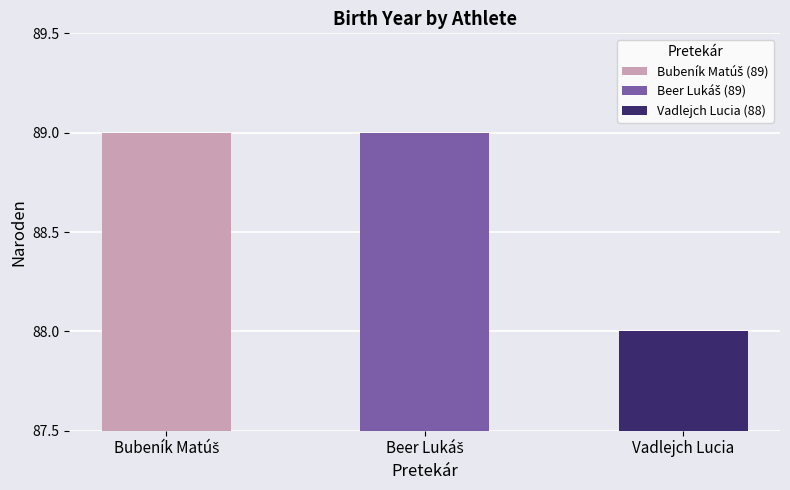

What is the label of the 1st bar from the right?

Vadlejch Lucia